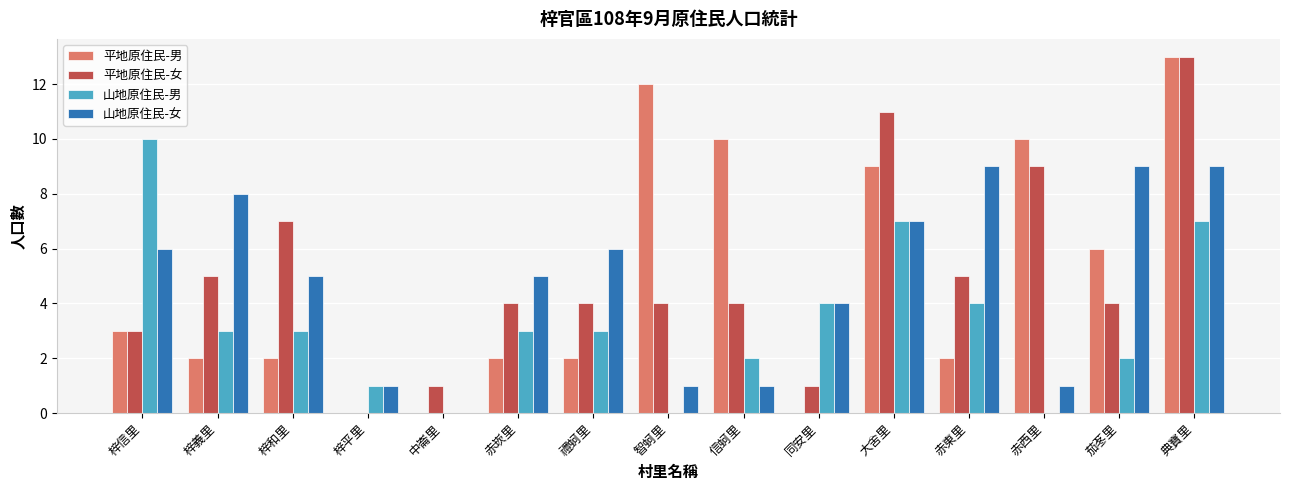

Which series changed the most between 禮蚵里 and 茄苳里?

平地原住民-男